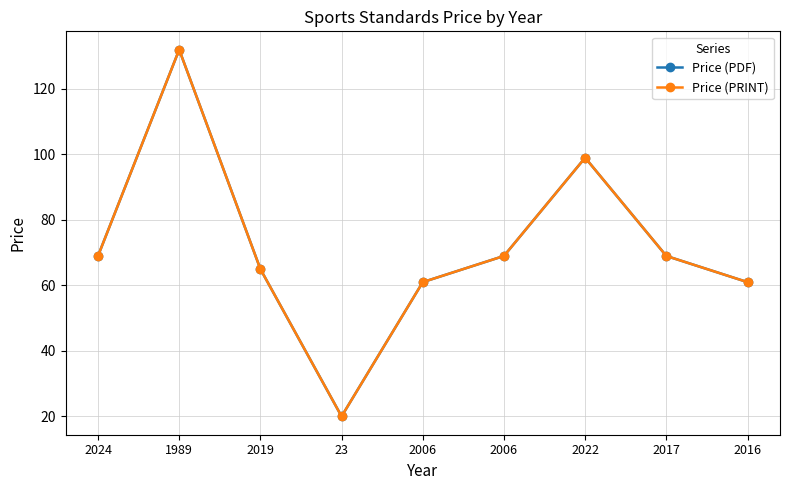

What is the value of the Price (PDF) point at the 4th from the left?

20